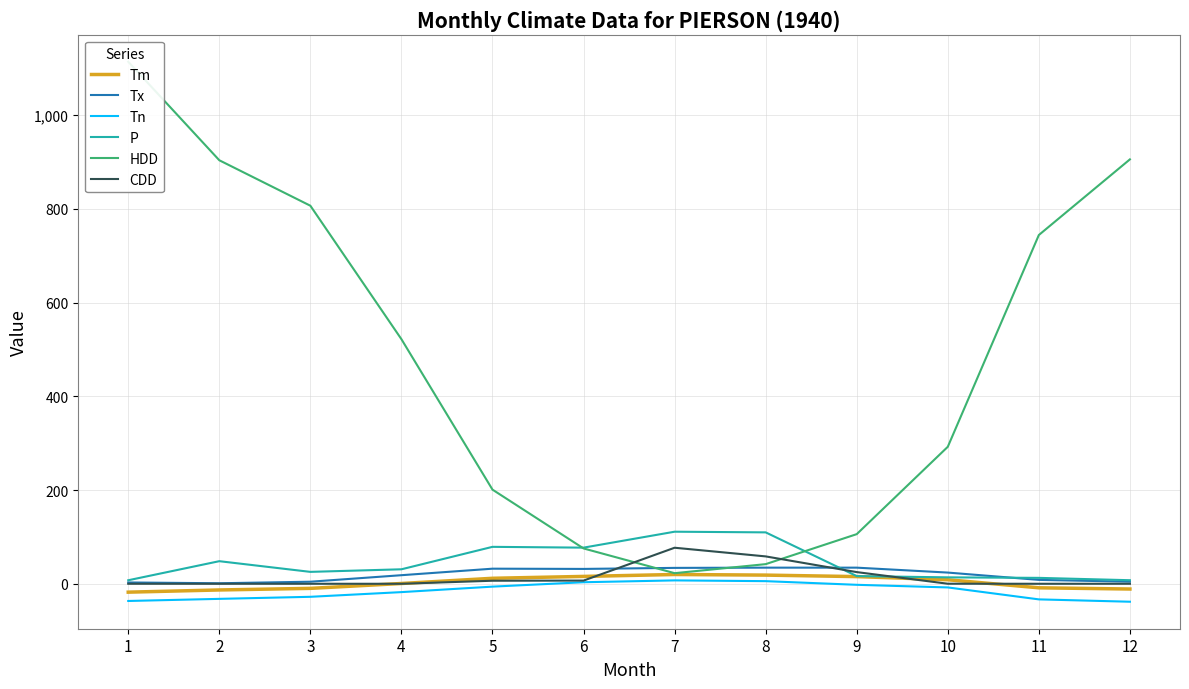

True or false: HDD and Tn cross at least once.

False